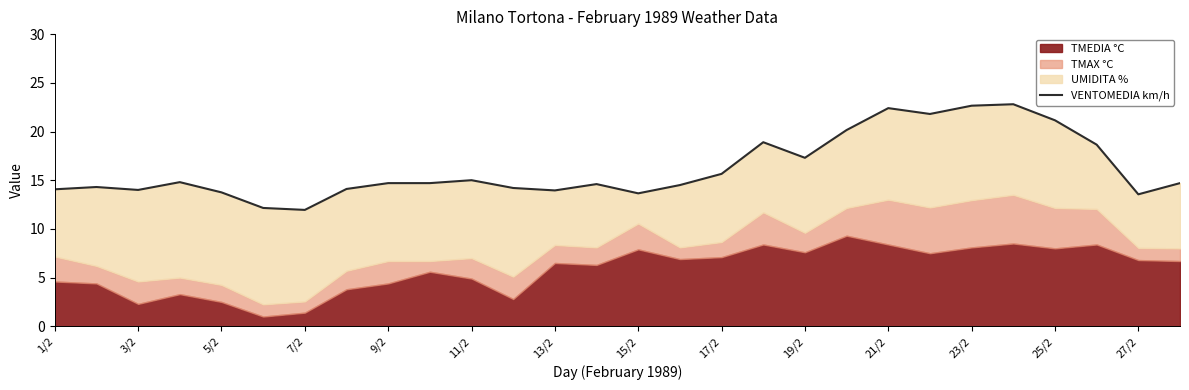

Which has a higher value, 16 or 19?

19